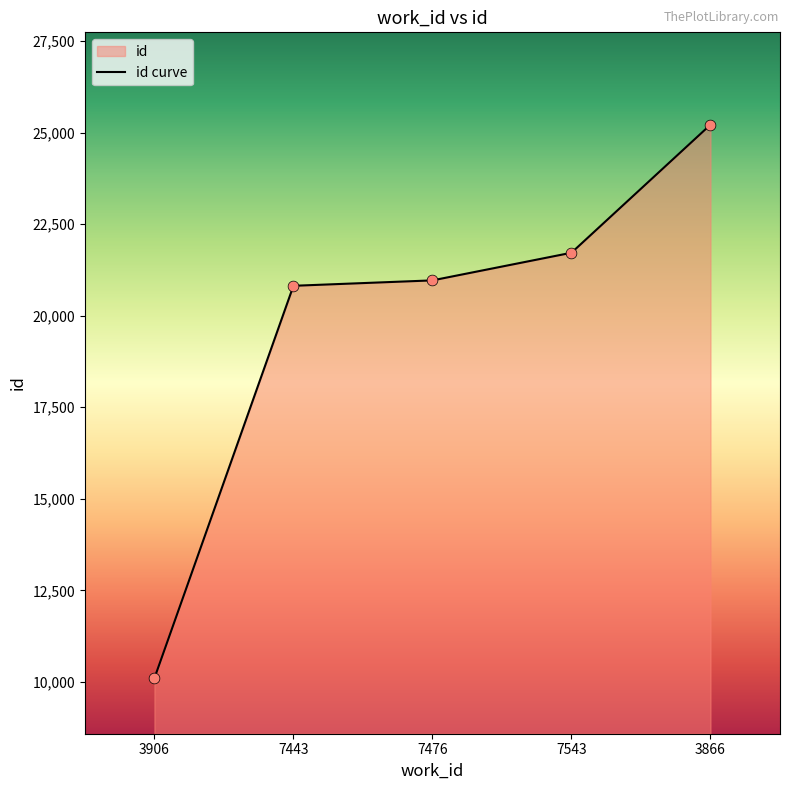

What is the ratio of the value at 7543 to the value at 3866?

0.9